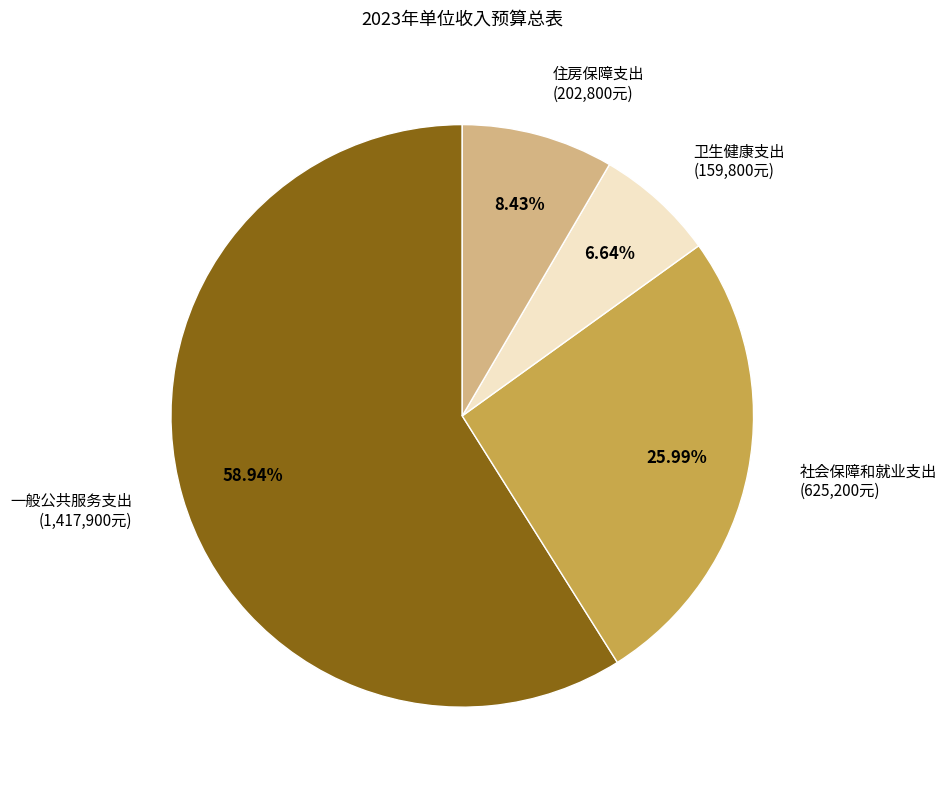

Approximately how many times larger is the value at 卫生健康支出 compared to 住房保障支出?

0.8